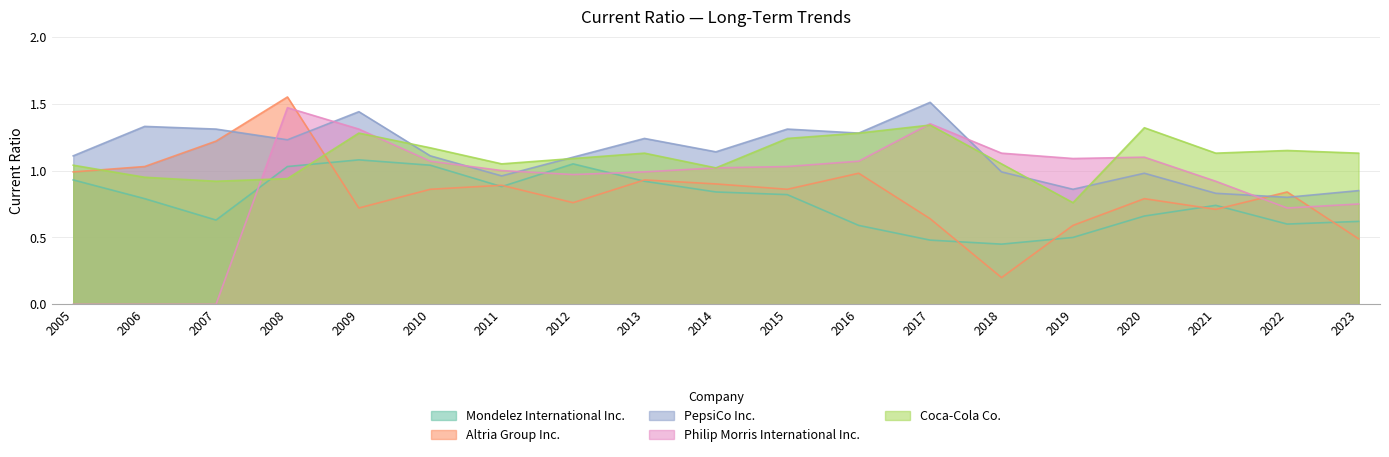

Which label corresponds to the largest value in the chart?

2008